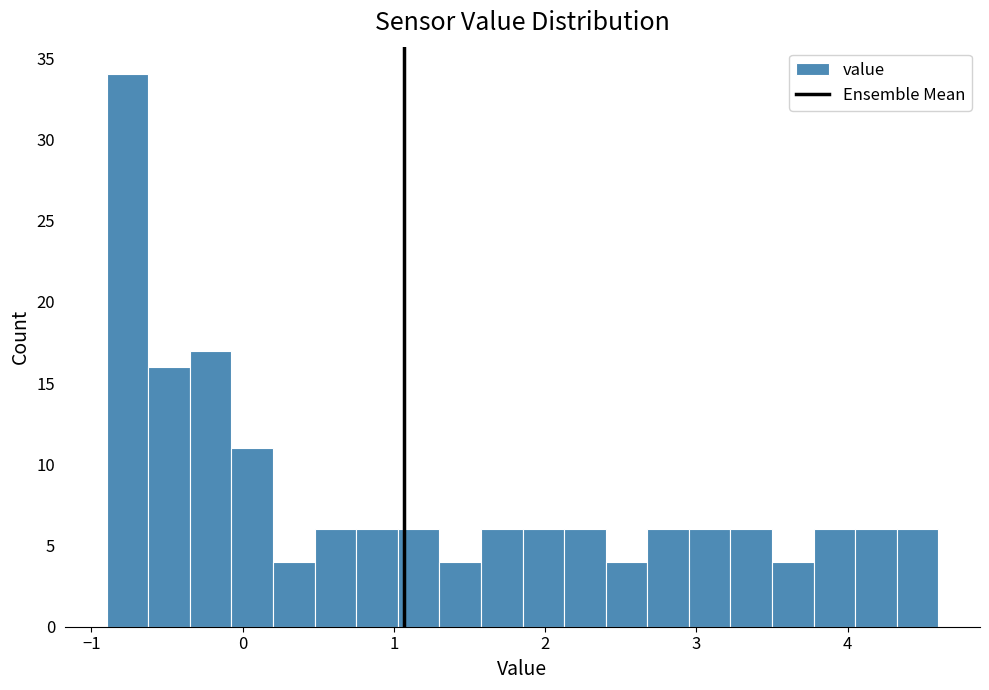

Around what value on the x-axis is the tallest bar? Give the approximate position of its centre, as read against the axis.

-0.8